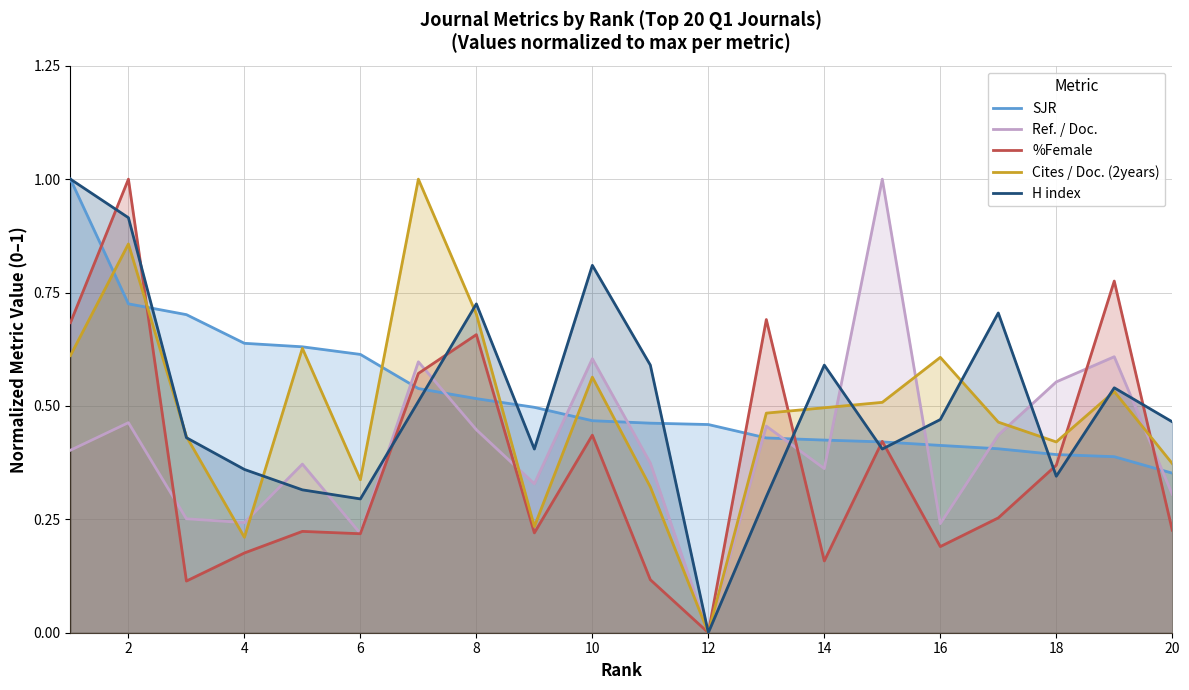

What is the average value of the %Female series?

0.4